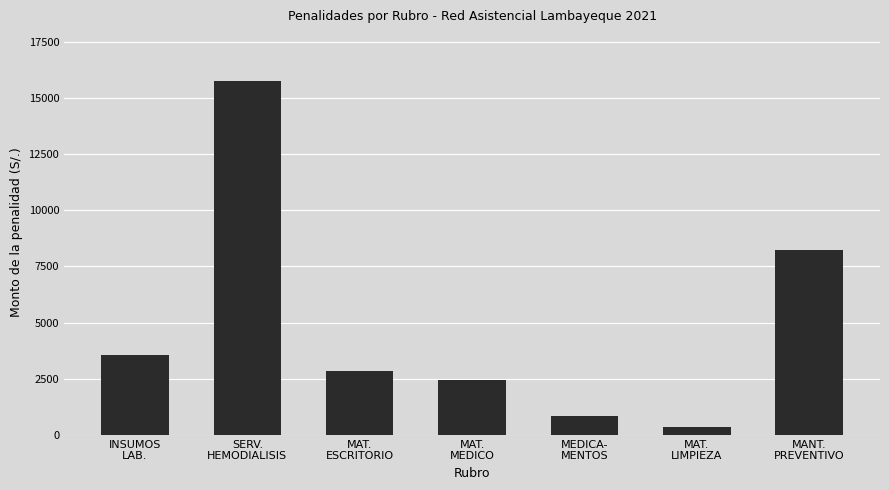

Approximately how many times larger is the value at MAT.
ESCRITORIO compared to MAT.
LIMPIEZA?

7.9